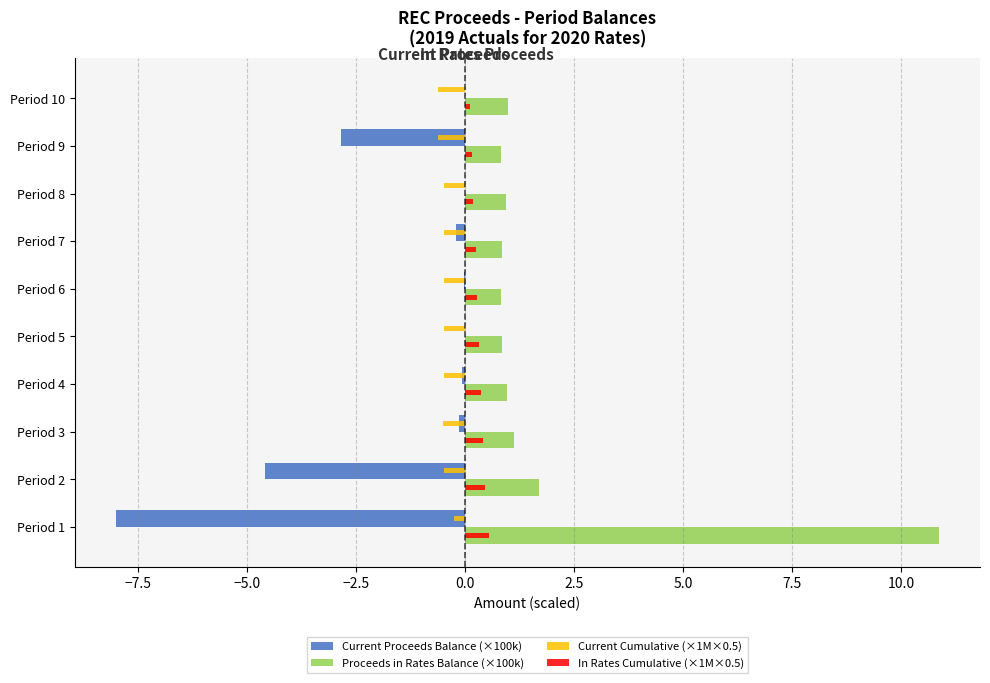

Is the value of Current Cumulative (×1M×0.5) at Period 10 greater than the value of Current Proceeds Balance (×100k) at Period 6?

No